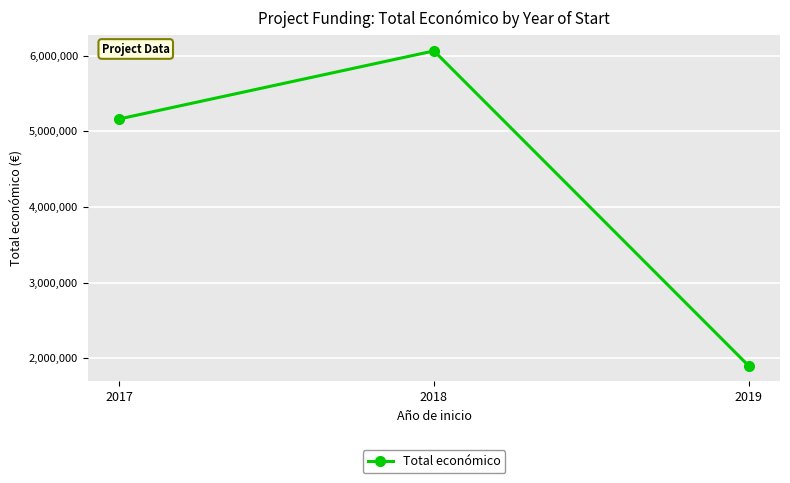

True or false: the data shows 1232135 at 2018.

False